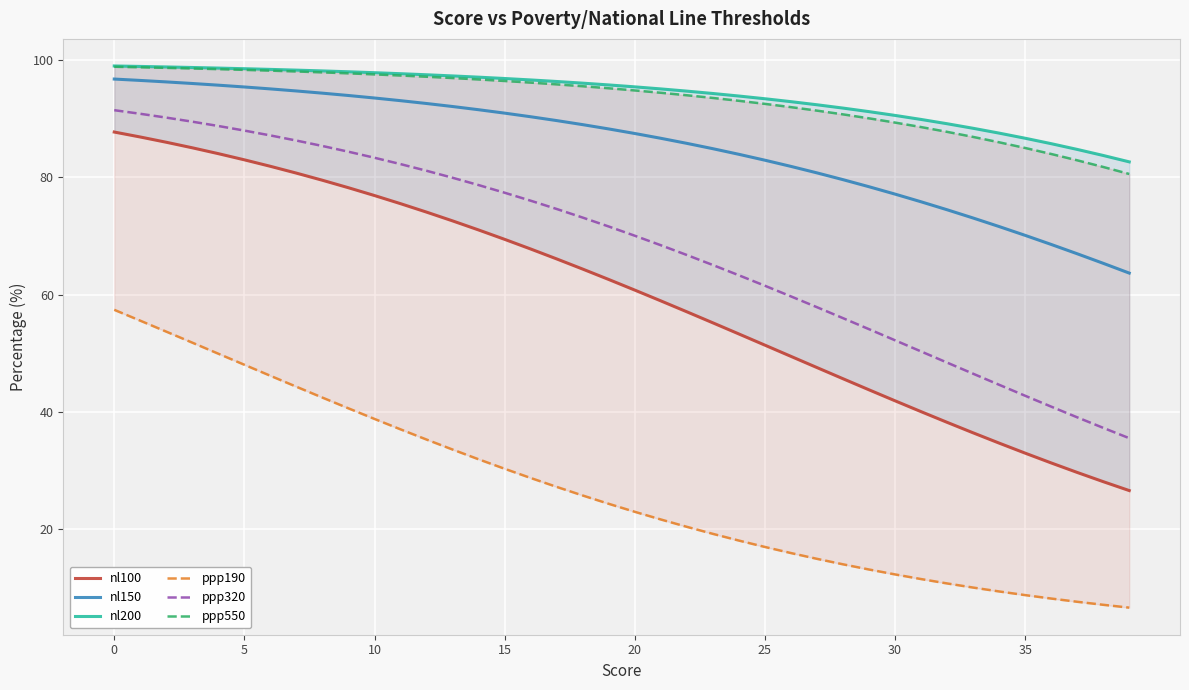

How many values in the ppp320 series are below 71?

20